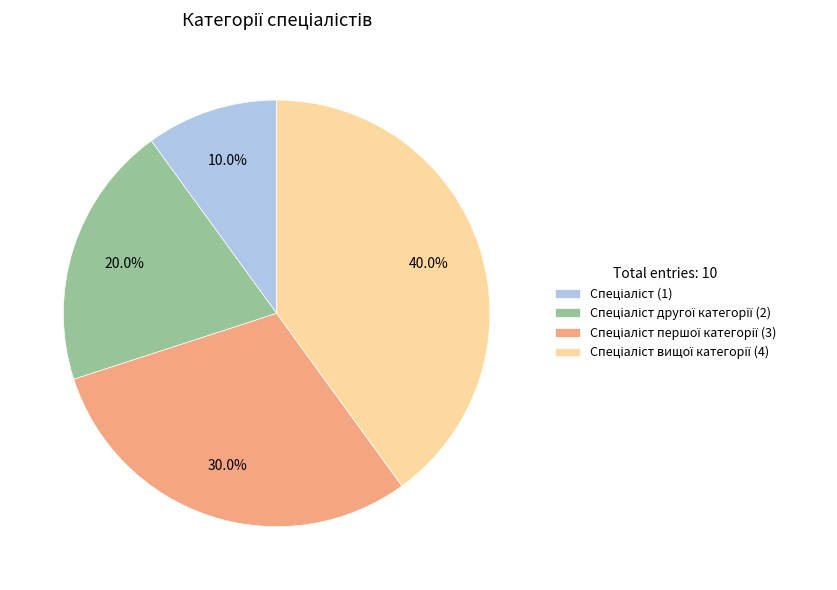

Is there a majority slice in this chart?

No